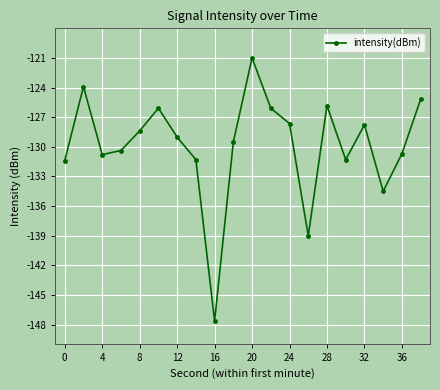

What is the sum of all values?

-2597.4